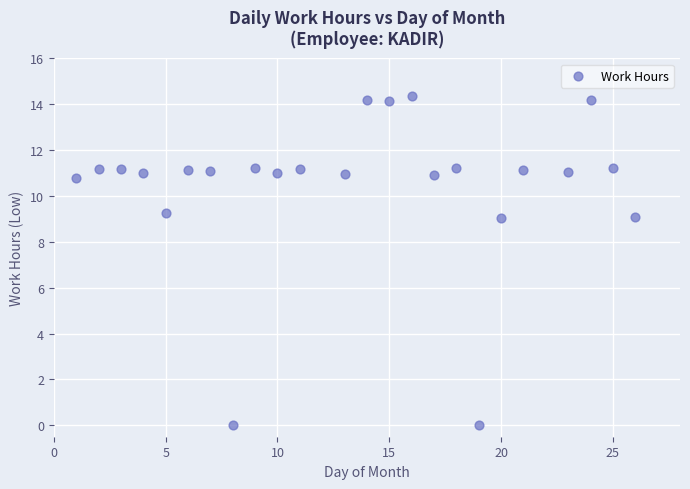

What is the range of X values (max minus min)?

25.0